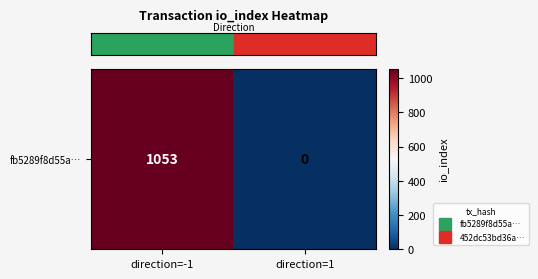

Reading left to right, transcribe all the data shown in this chart.

direction=-1=1053	direction=1=0